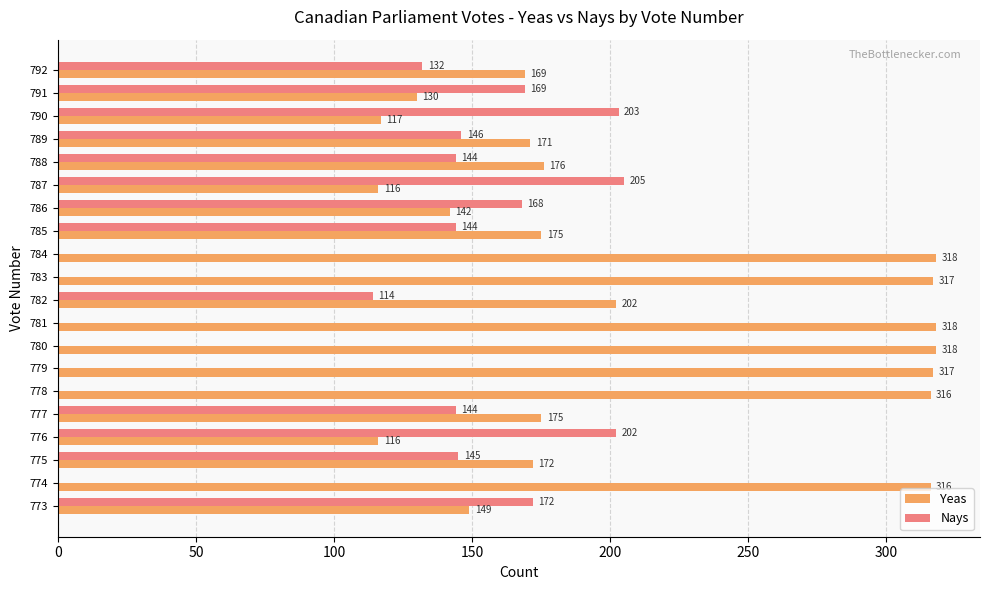

True or false: Nays has a value of 289 at 791.

False